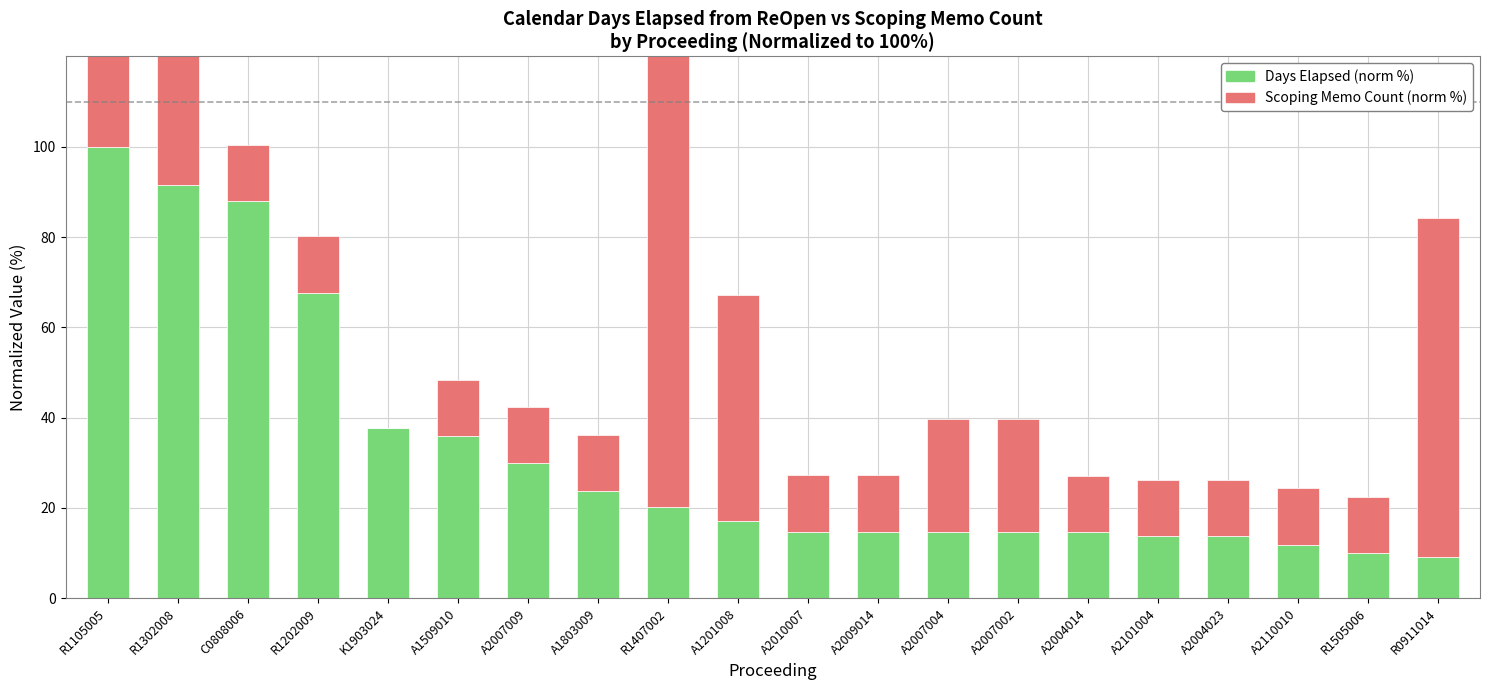

What is the difference between the Days Elapsed (norm %) values at R1407002 and R1302008?

71.3